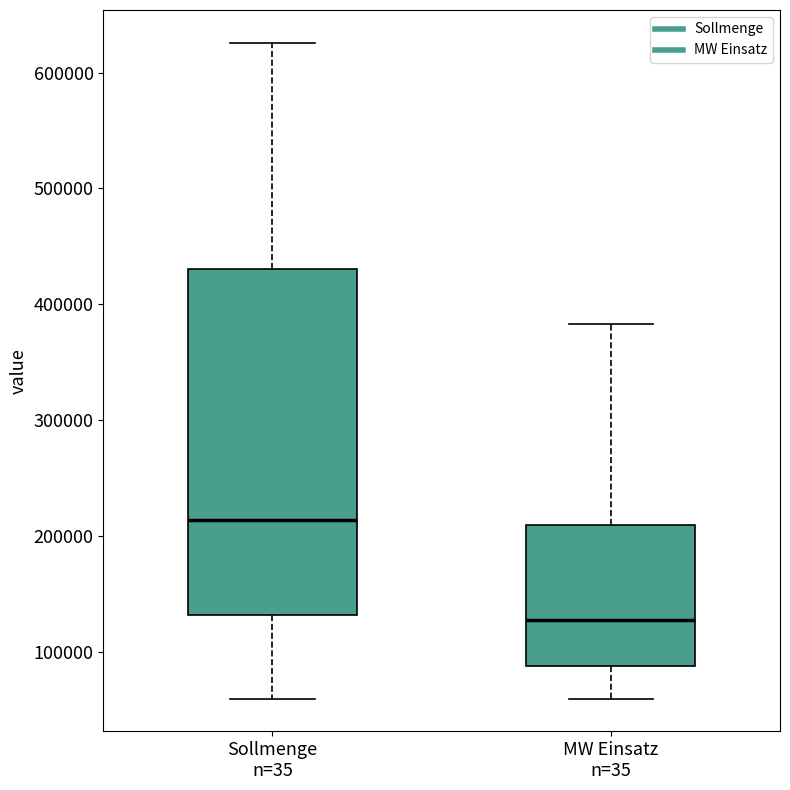

Reading left to right, read every box against the y-axis: the position of its median line, the range the box covers, and the ends of its whiskers. The values are not printed on the chart, so give them approximately, as read against the axis.

Sollmenge n=35: median 210000, box 130000 to 430000, whiskers 60000 to 630000
MW Einsatz n=35: median 130000, box 90000 to 210000, whiskers 60000 to 380000